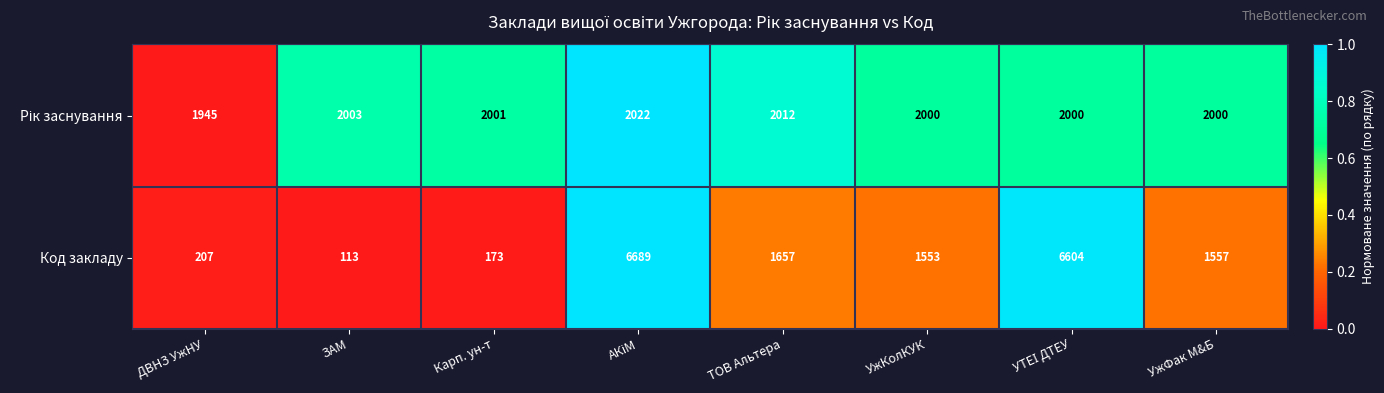

What is the total value across all series at ДВНЗ УжНУ?

2152